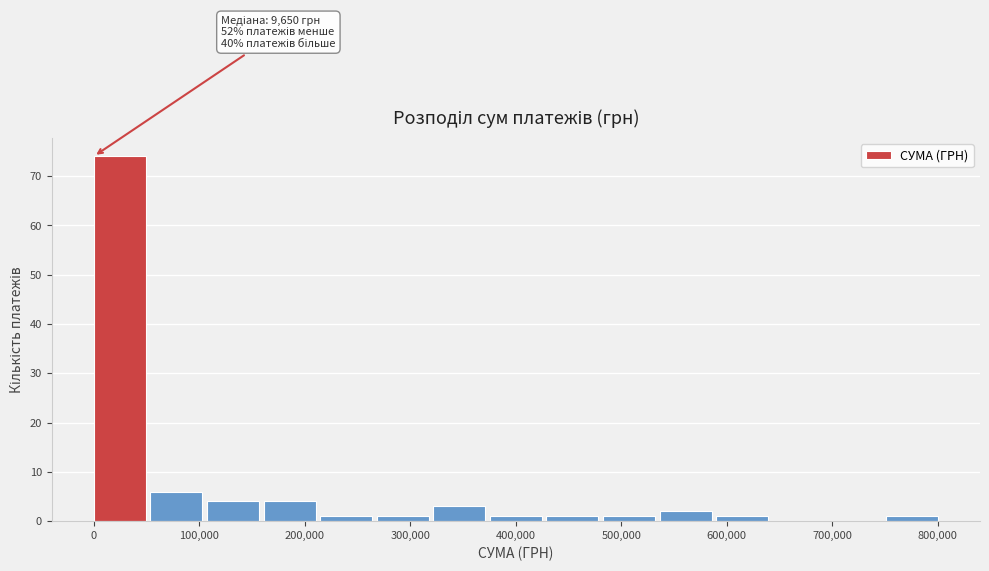

Over which range of the x-axis is the bar tallest?

0 to 50000